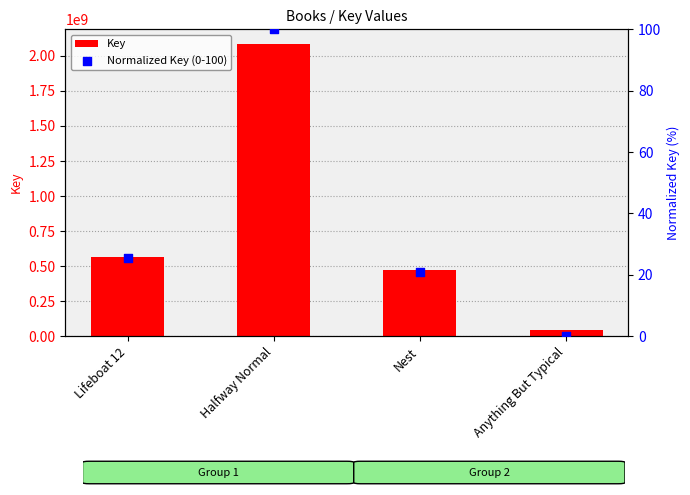

At how many categories does at least one series exceed 1869570249?

1